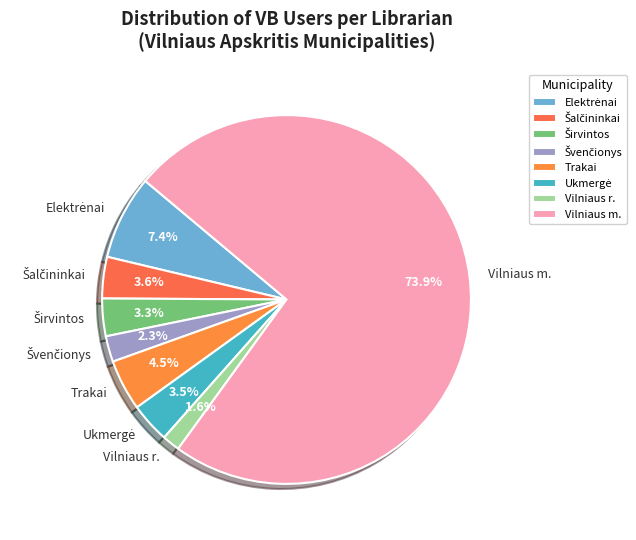

How many segments does this pie chart have?

8